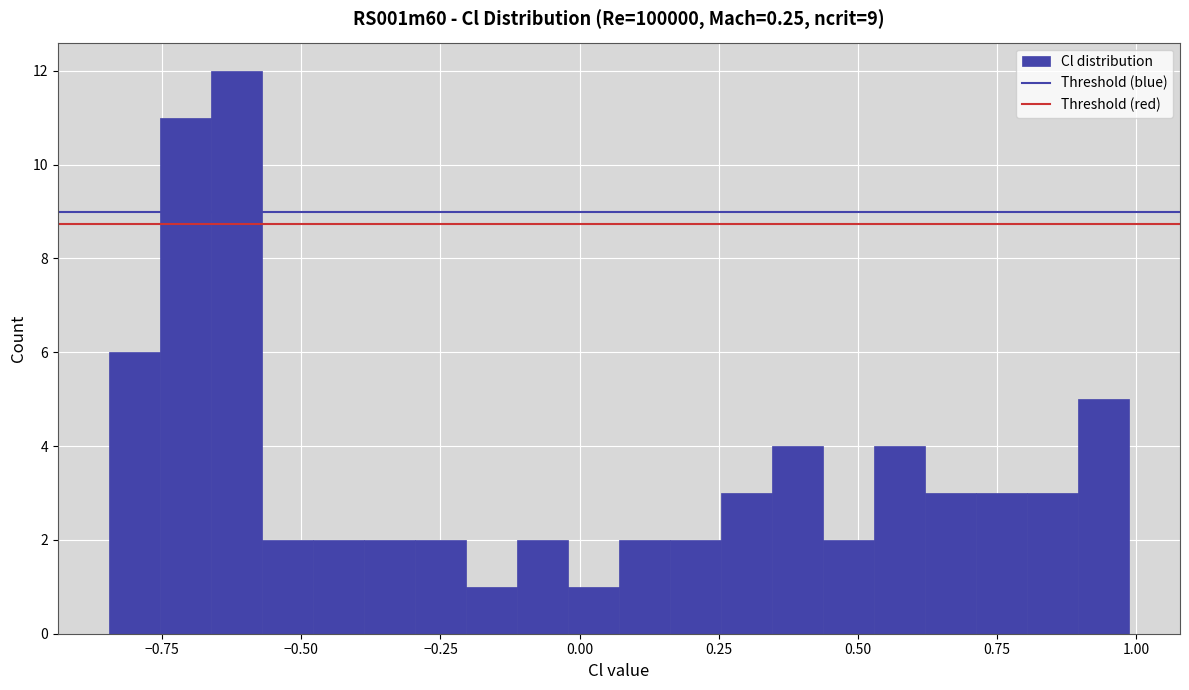

Around what value on the x-axis is the tallest bar? Give the approximate position of its centre, as read against the axis.

-0.60